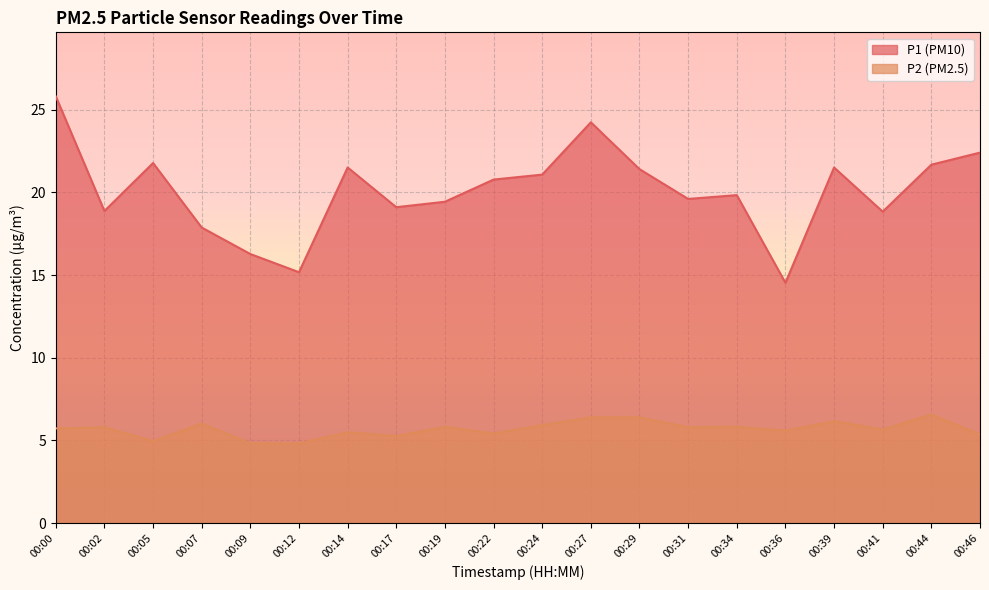

Which series has the widest spread of values?

P1 (PM10)